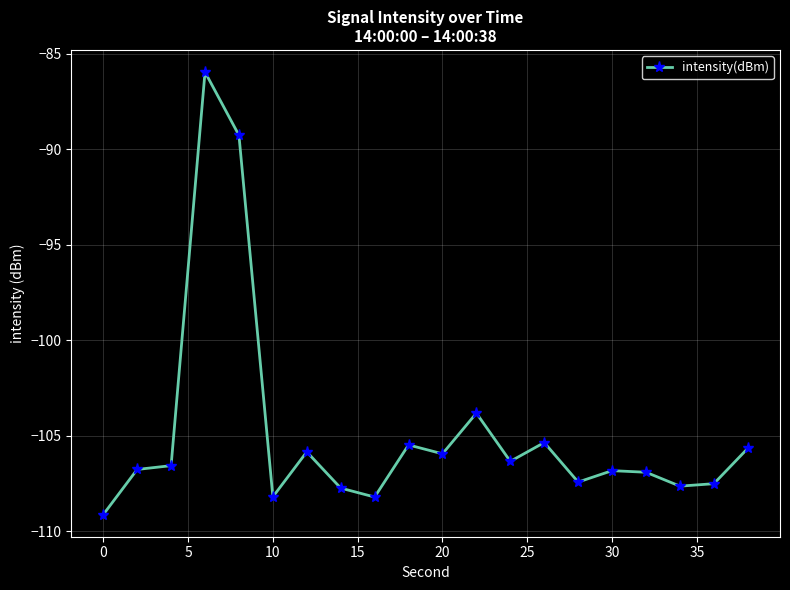

What is the maximum value shown in the chart?

-86.0